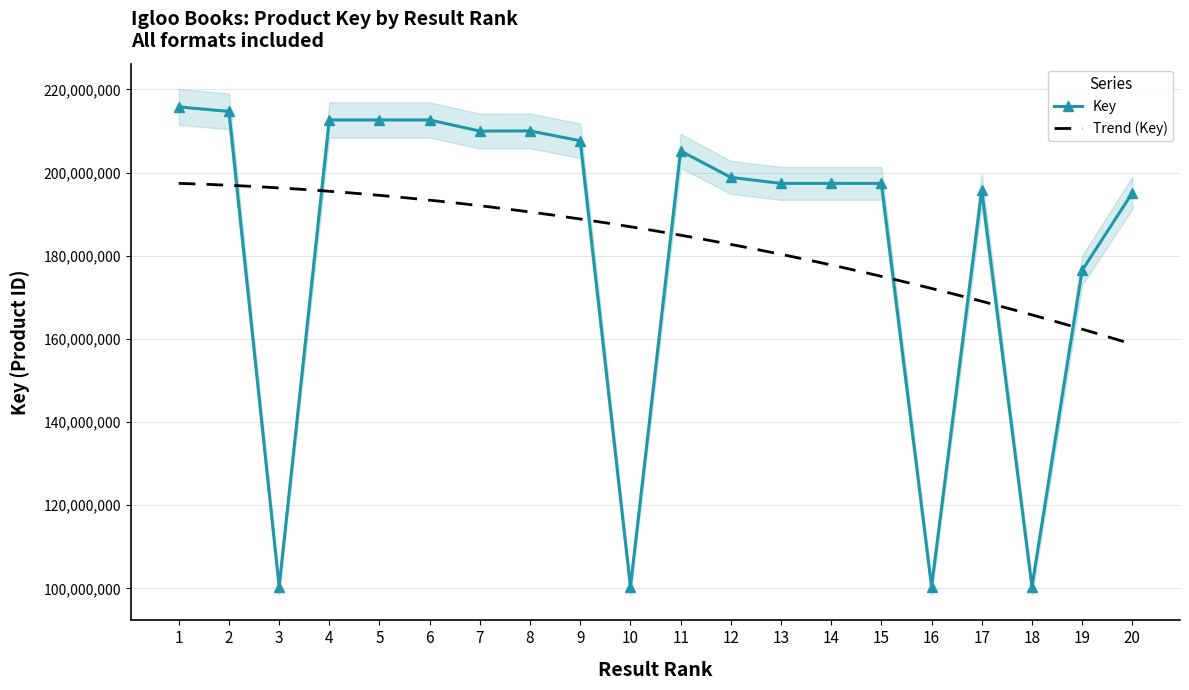

Where is the first local minimum for Key?

3